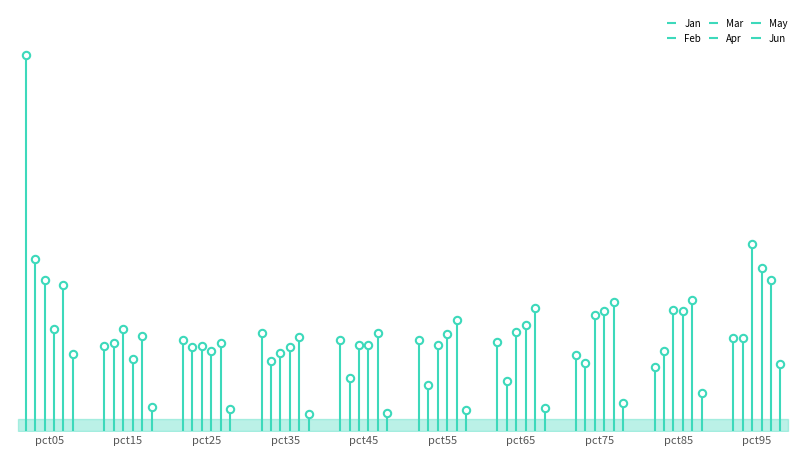

At which category is the sum across all series the highest?

pct05